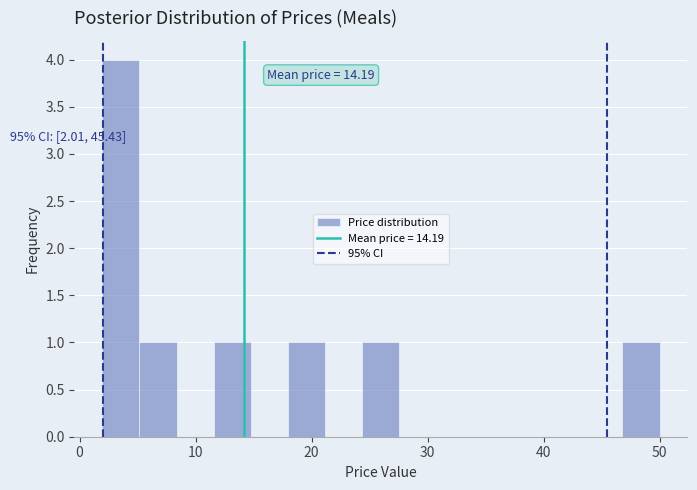

Around what value on the x-axis is the tallest bar? Give the approximate position of its centre, as read against the axis.

4